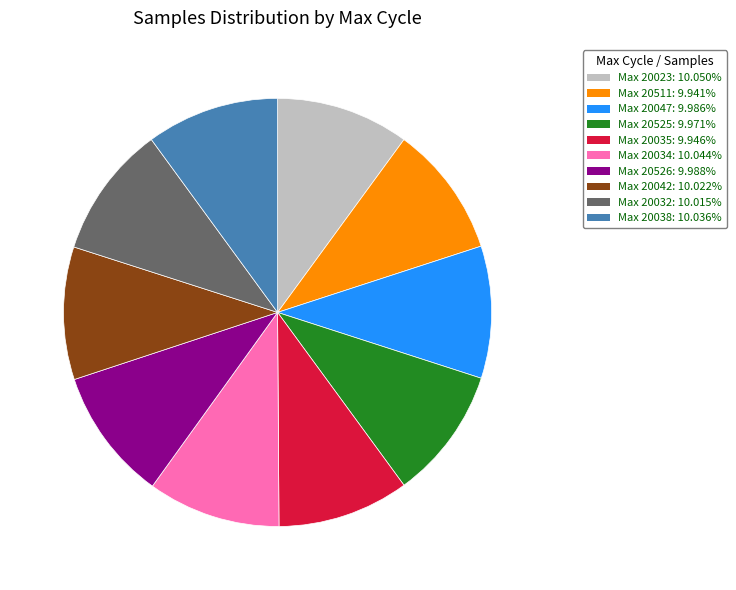

How many slices are in this pie chart?

10